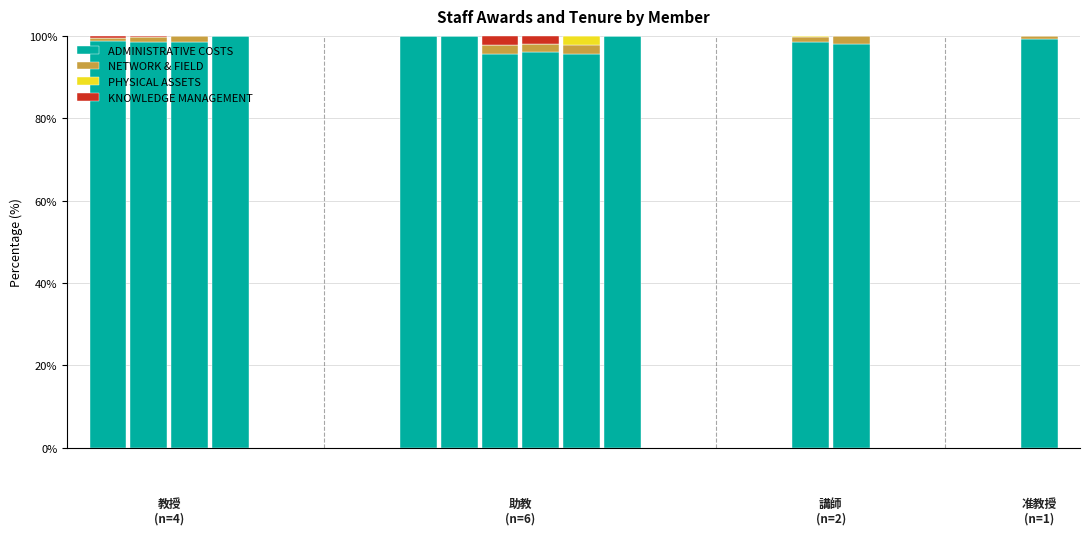

What is the difference between the maximum and minimum values in the NETWORK & FIELD series?

2.2